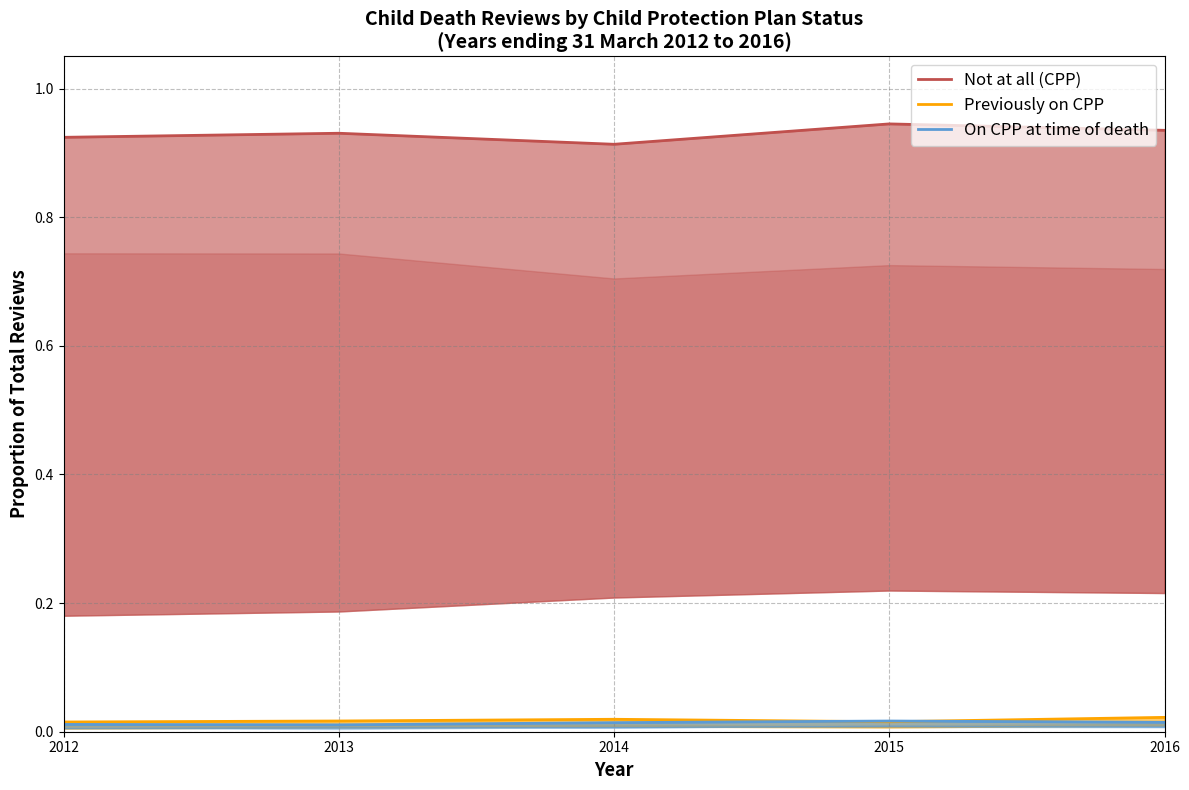

After their last crossing, which series has the higher values: On CPP at time of death or Previously on CPP?

Previously on CPP